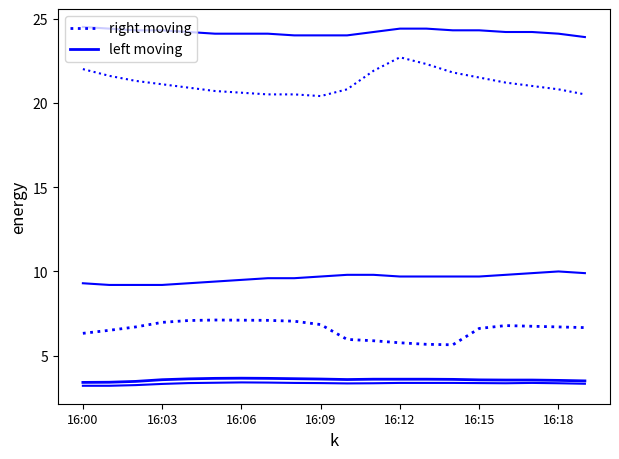

How many lines are shown in the chart?

6